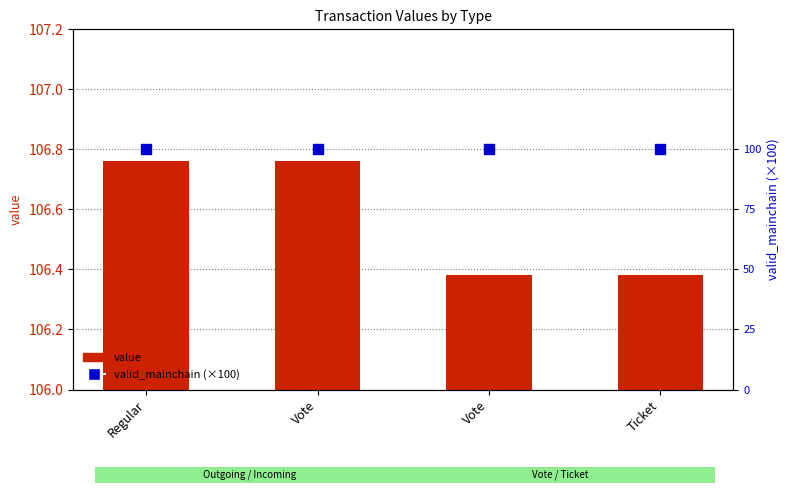

Which series reaches the minimum Y coordinate?

valid_mainchain (×100)